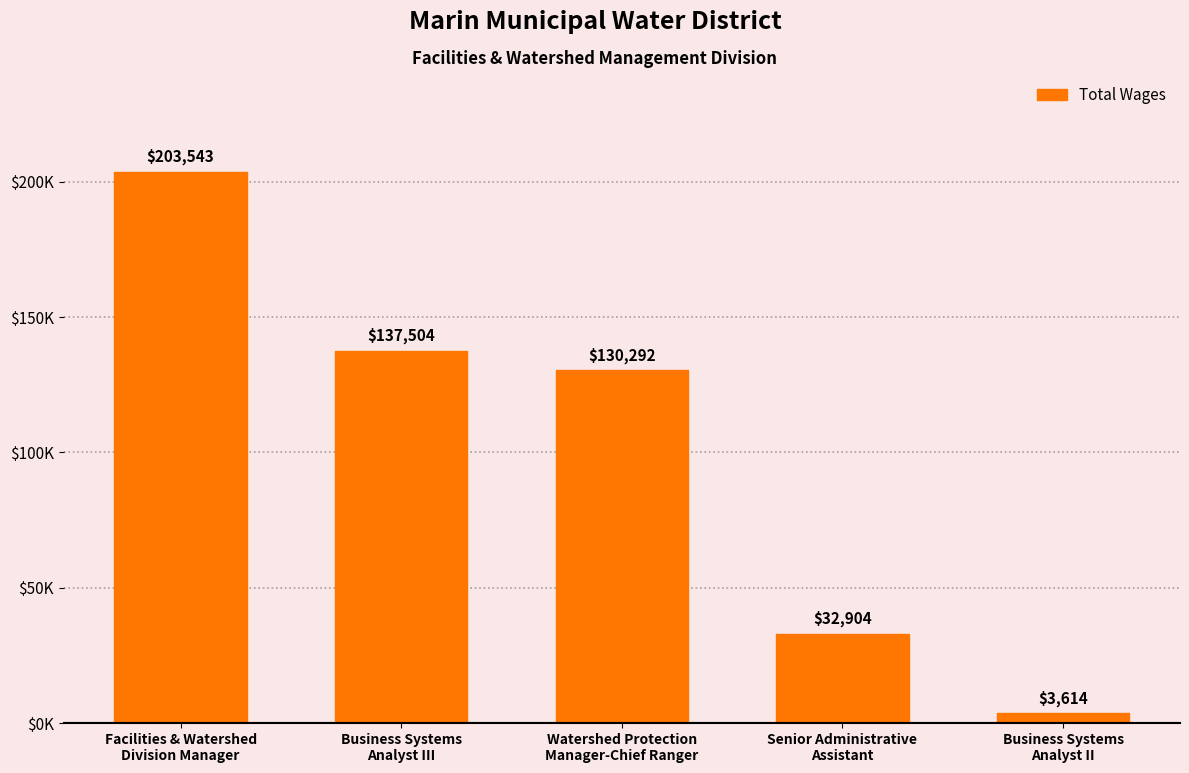

What value does the data have at Business Systems
Analyst II?

3614